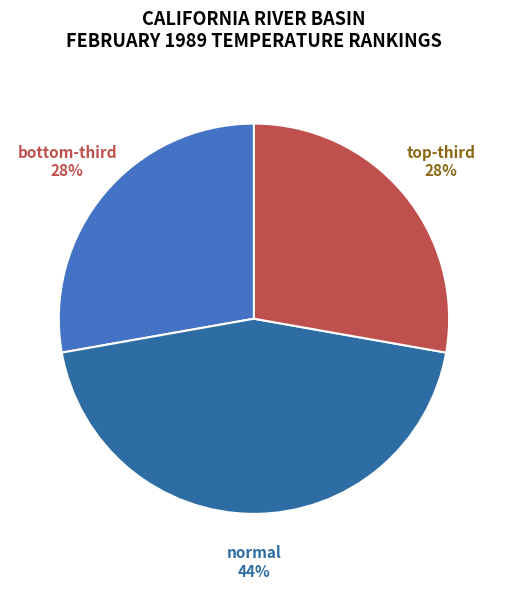

Count the number of slices in the pie.

3